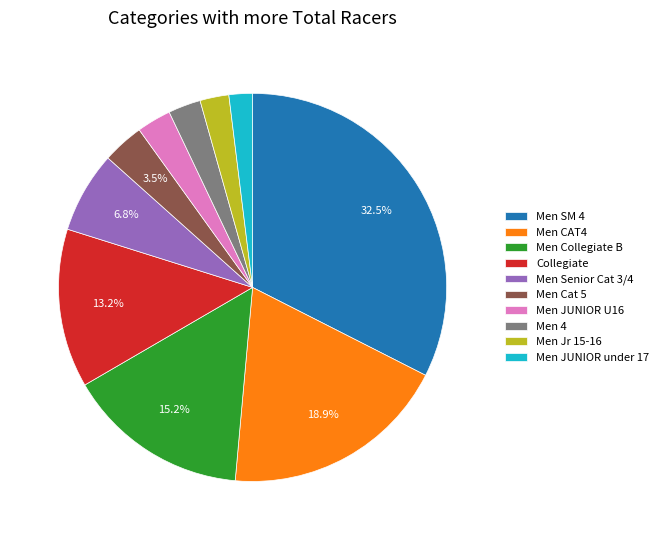

The Men Collegiate B slice represents 27% of the pie. True or false?

False